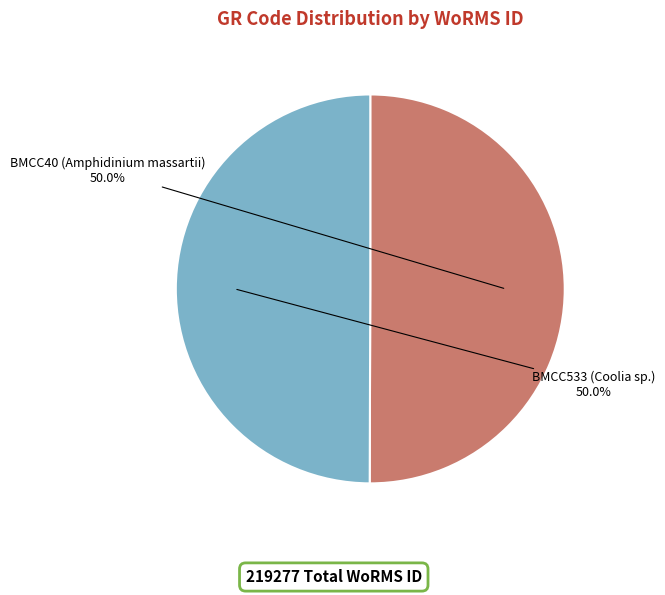

True or false: BMCC533 (Coolia sp.) accounts for 50% of the total.

True